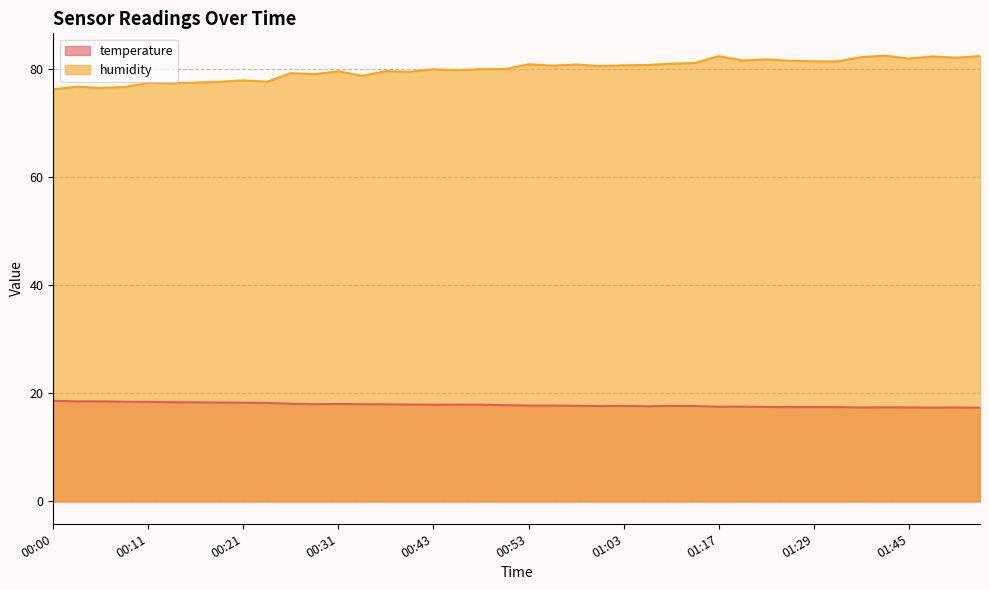

What is the total value across all series at 00:26?

97.4